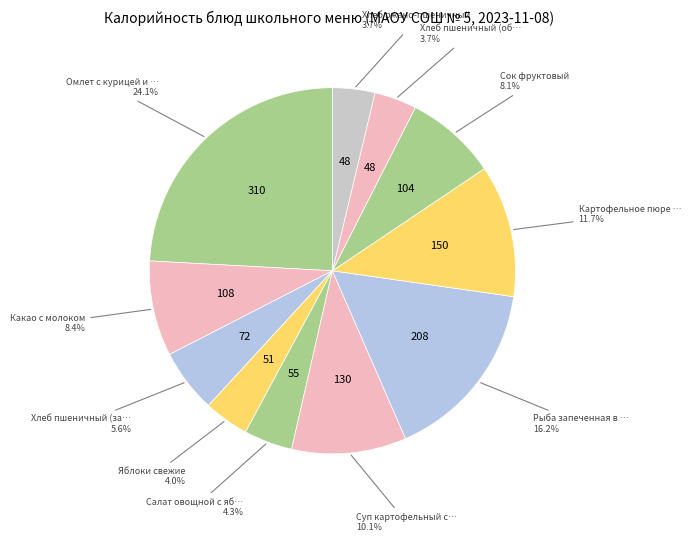

How many segments does this pie chart have?

11